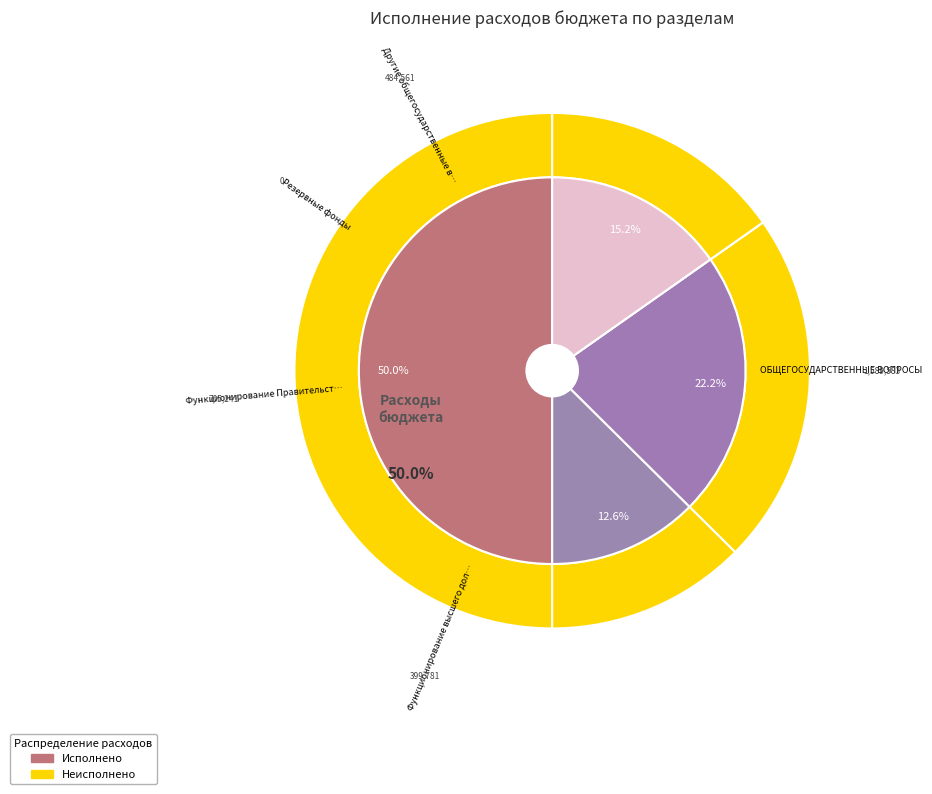

What percentage is the Функционирование Правительства slice, to the nearest percent?

22%